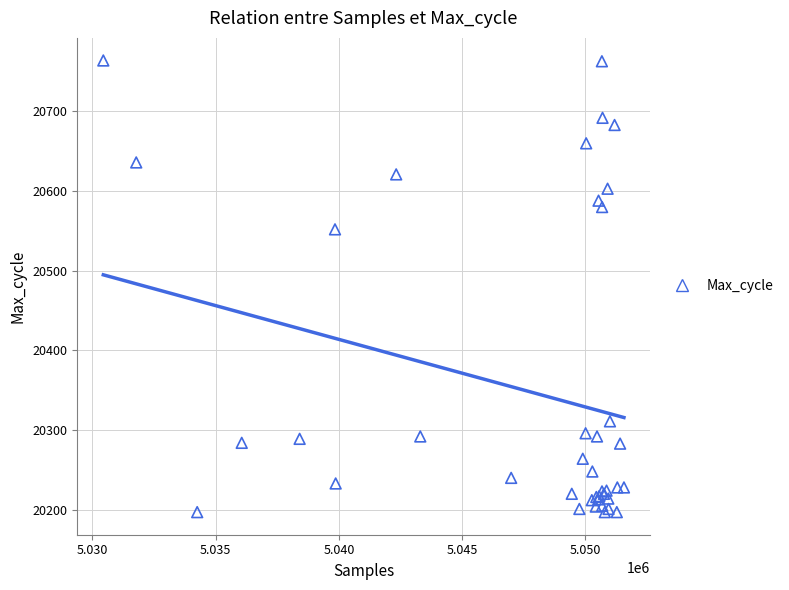

What Y value in the scatter plot is closest to 20480?

20552